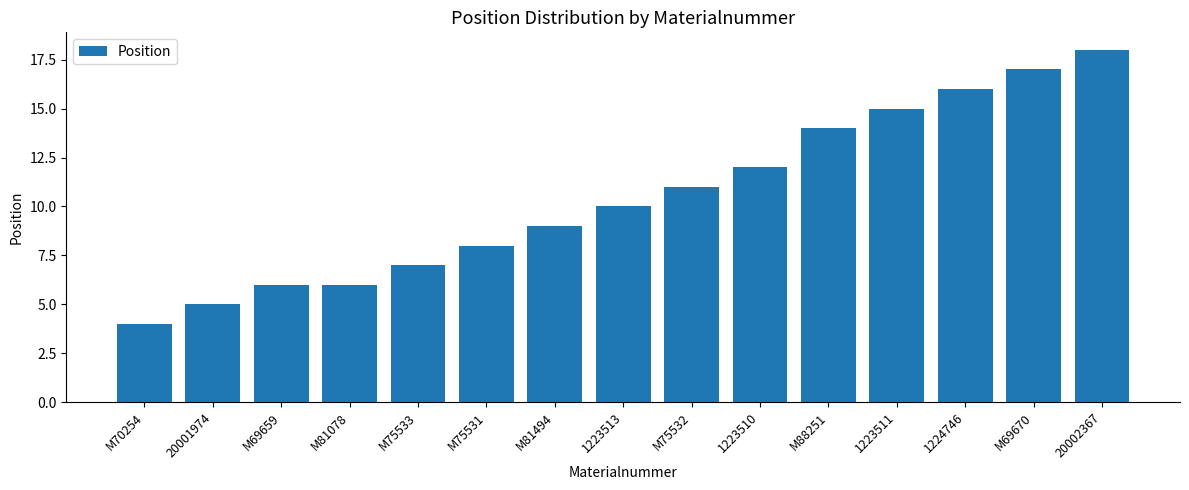

What is the minimum value shown in the chart?

4